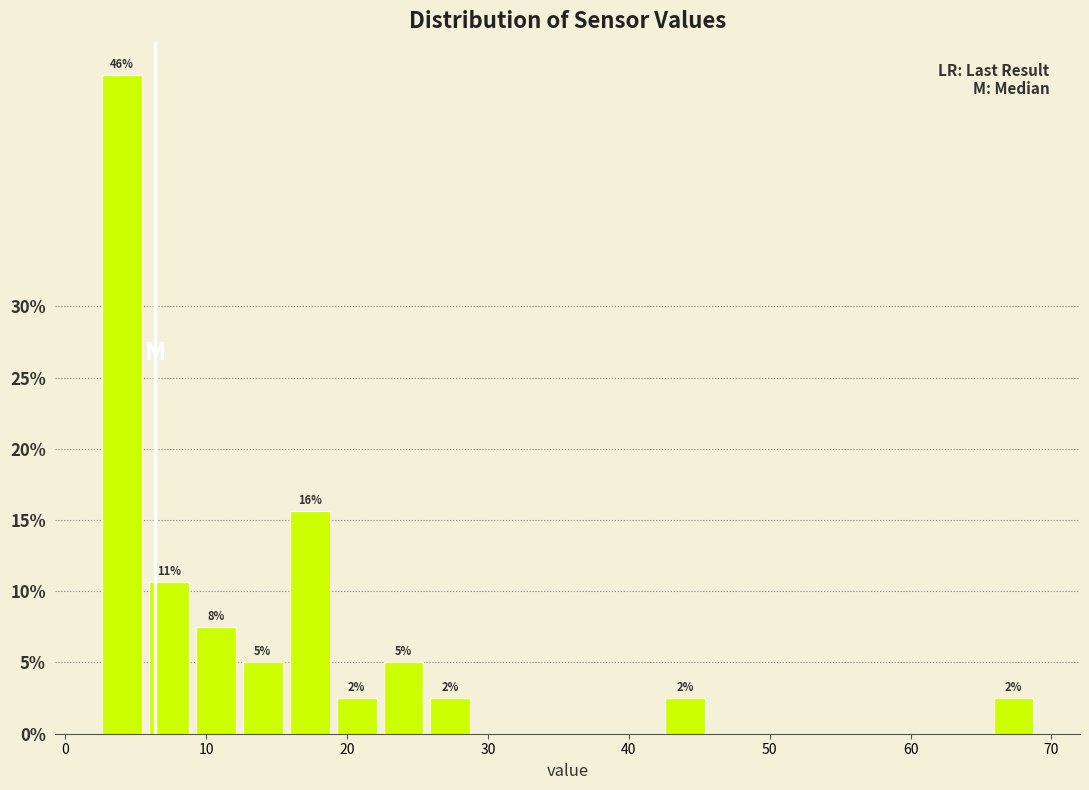

Read against the x-axis, roughly where is the centre of the tallest bar?

4